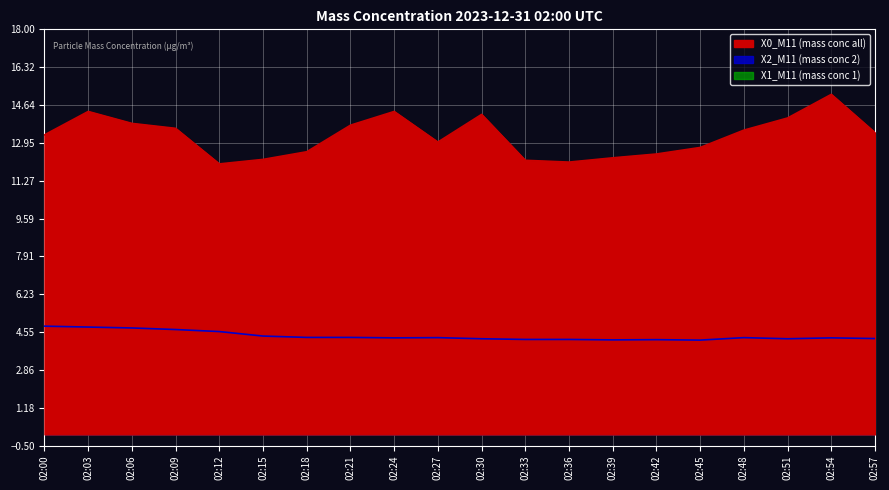

Reading left to right, transcribe all the data shown in this chart.

X0_M11 (mass conc all): 13.3	14.3	13.8	13.6	12.0	12.2	12.6	13.7	14.3	13.0	14.2	12.2	12.1	12.3	12.5	12.8	13.5	14.1	15.1	13.4
X2_M11 (mass conc 2): 4.8	4.8	4.7	4.7	4.6	4.4	4.3	4.3	4.3	4.3	4.2	4.2	4.2	4.2	4.2	4.2	4.3	4.2	4.3	4.3
X1_M11 (mass conc 1): 4.2	4.1	4.0	3.9	3.7	3.6	3.5	3.5	3.6	3.6	3.5	3.5	3.5	3.5	3.5	3.5	3.5	3.5	3.6	3.5